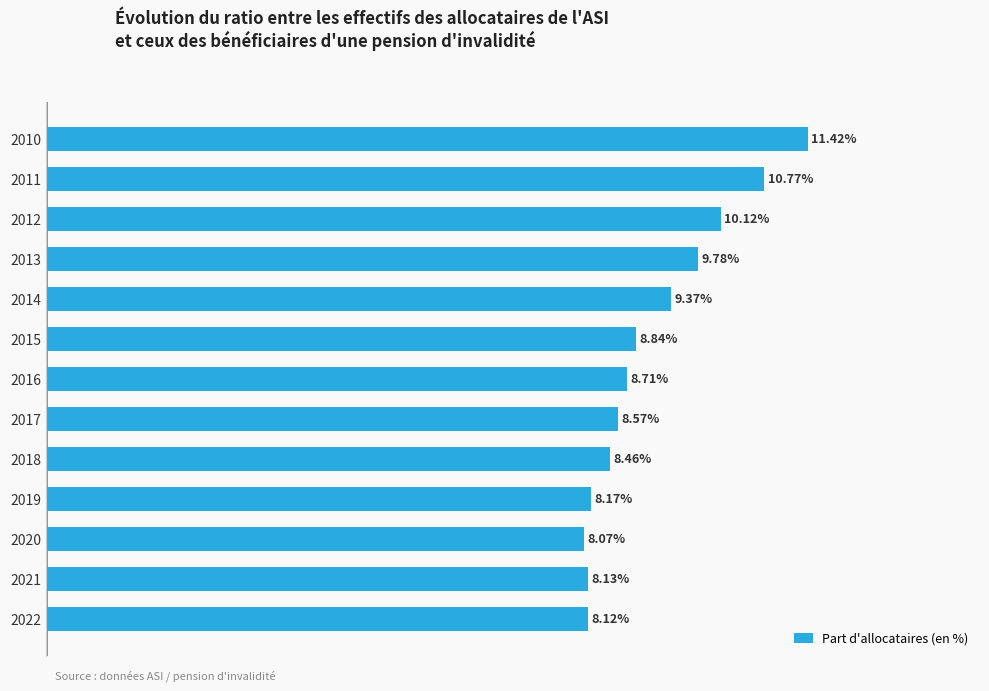

Rank the categories by value from highest to lowest.

2010, 2011, 2012, 2013, 2014, 2015, 2016, 2017, 2018, 2019, 2021, 2022, 2020